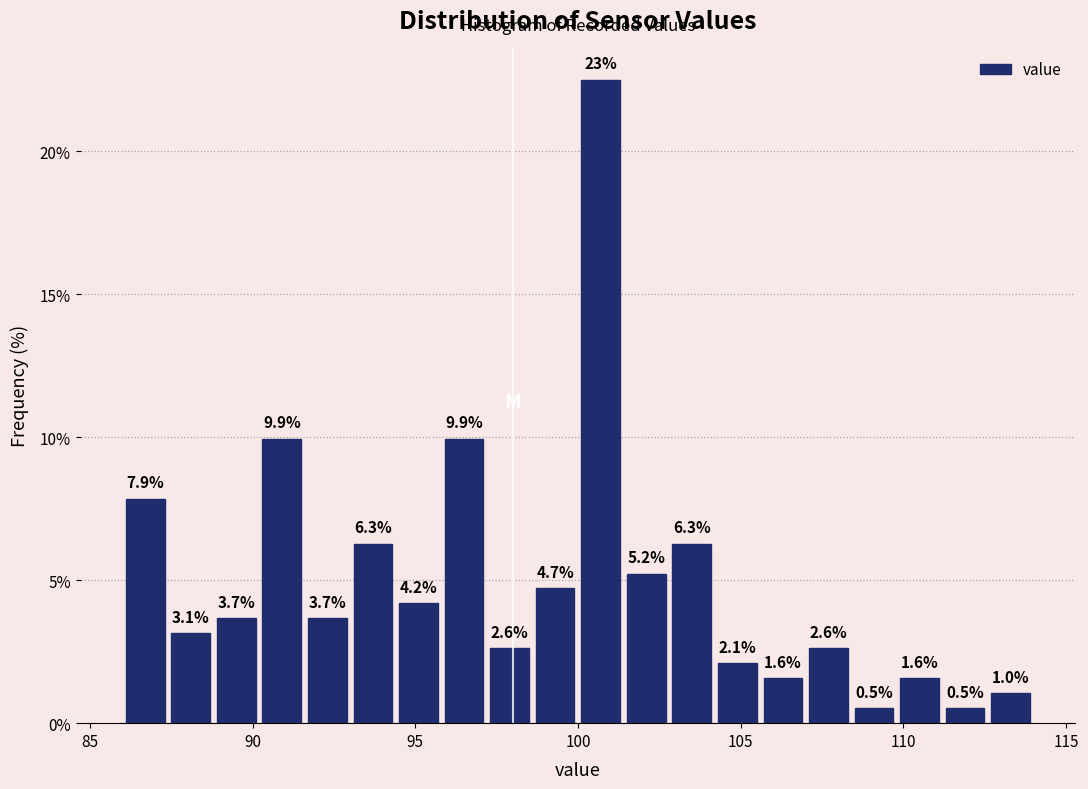

Around what value on the x-axis is the tallest bar? Give the approximate position of its centre, as read against the axis.

100.5